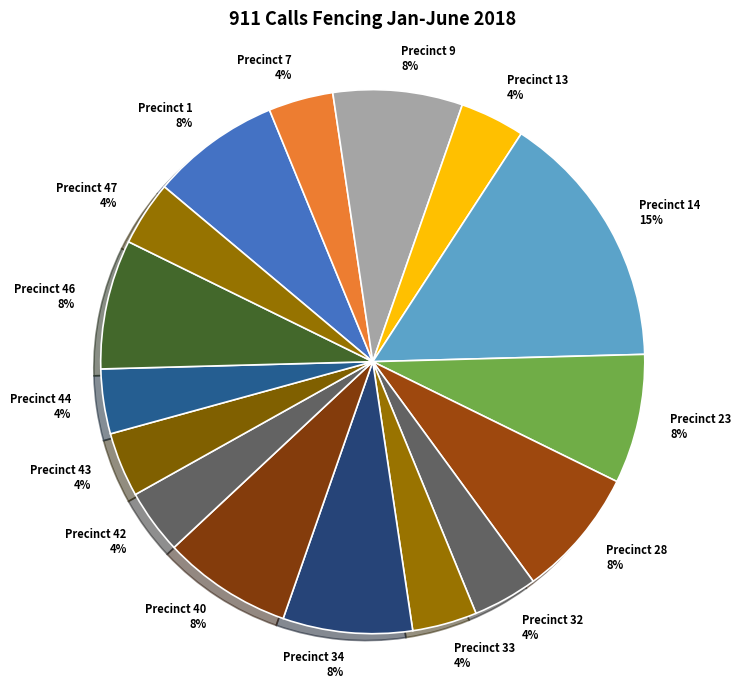

Which slice is the largest?

Precinct 14